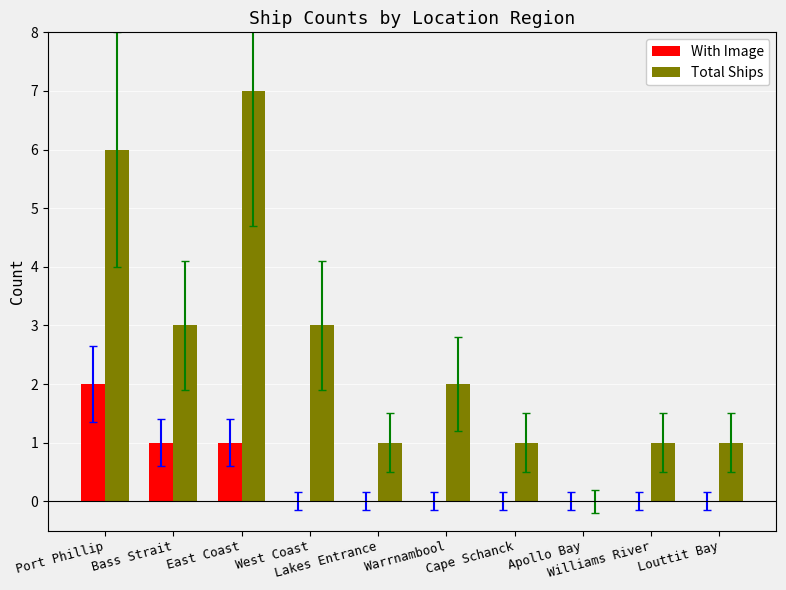

How many groups of bars are there?

10